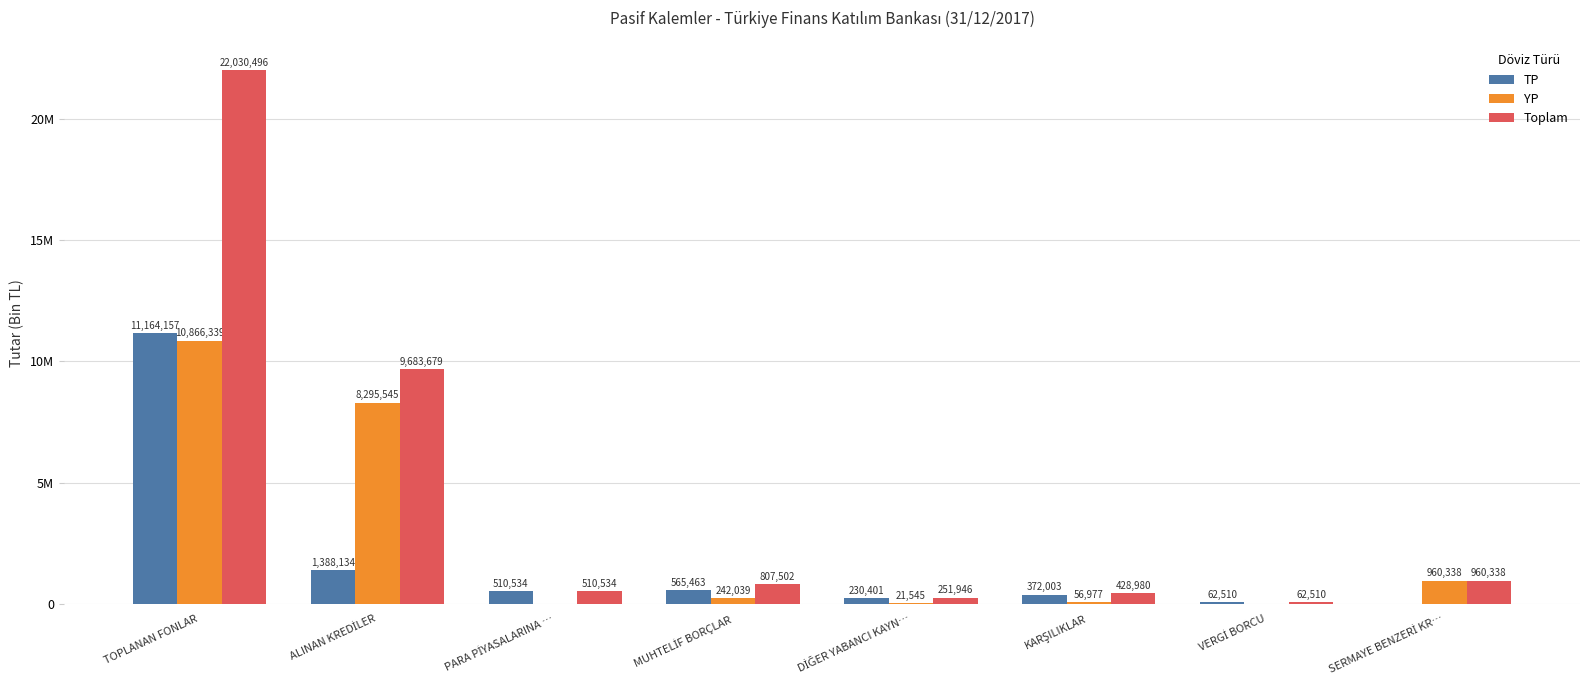

What position from the right is KARŞILIKLAR?

3